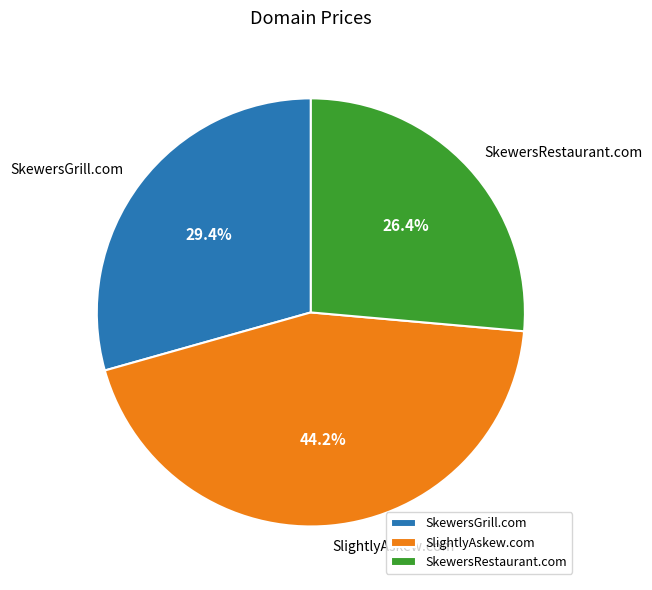

Which category has the biggest portion of the pie?

SlightlyAskew.com